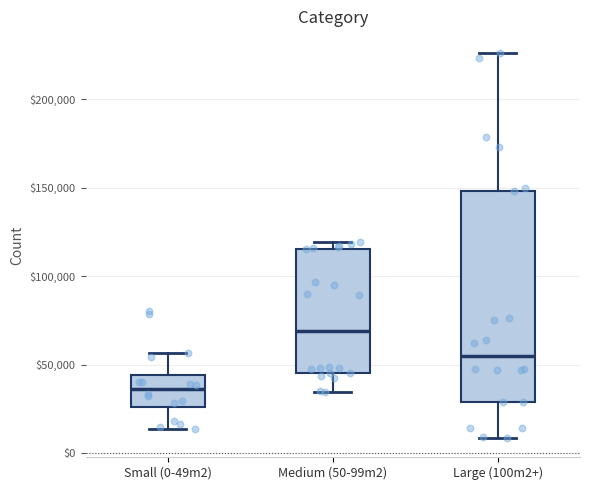

Reading left to right, read every box against the y-axis: the position of its median line, the range the box covers, and the ends of its whiskers. The values are not printed on the chart, so give them approximately, as read against the axis.

Small (0-49m2): median 35000, box 25000 to 45000, whiskers 15000 to 55000
Medium (50-99m2): median 70000, box 45000 to 115000, whiskers 35000 to 120000
Large (100m2+): median 55000, box 30000 to 150000, whiskers 10000 to 225000